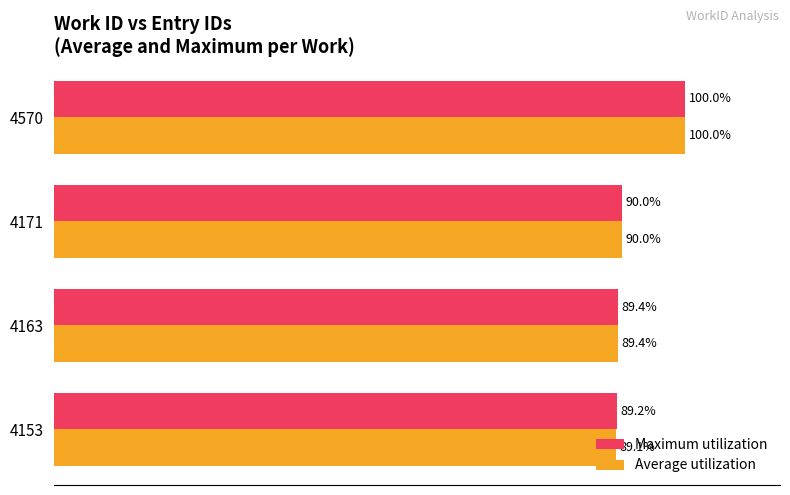

Rank the series by their average value, from lowest to highest.

Average utilization, Maximum utilization